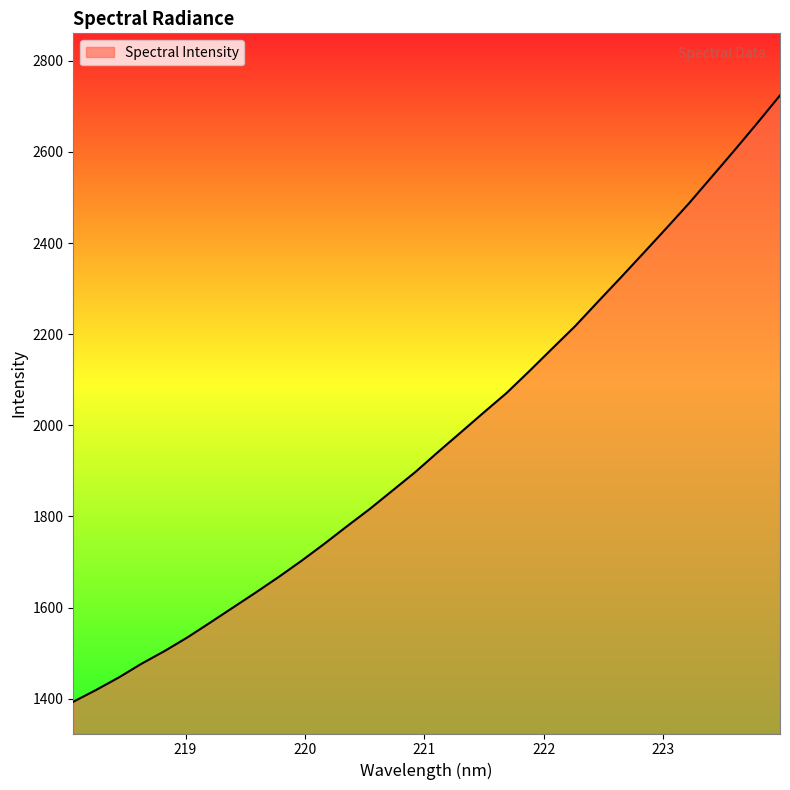

What is the maximum value shown in the chart?

2723.9